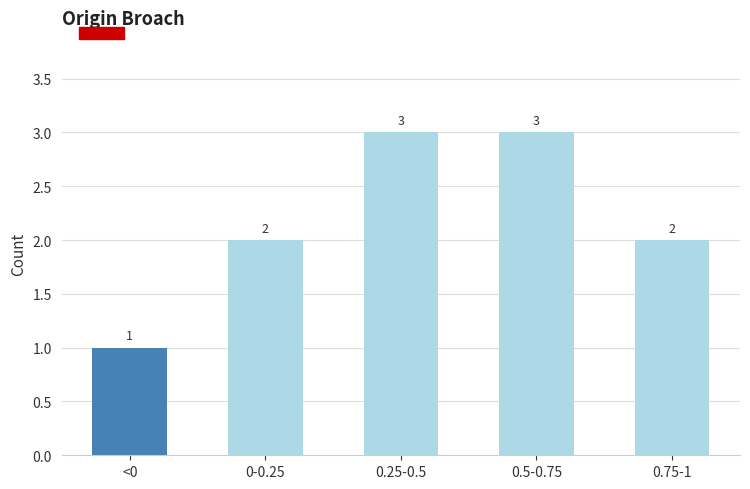

True or false: the data shows 2 at 0.25-0.5.

False